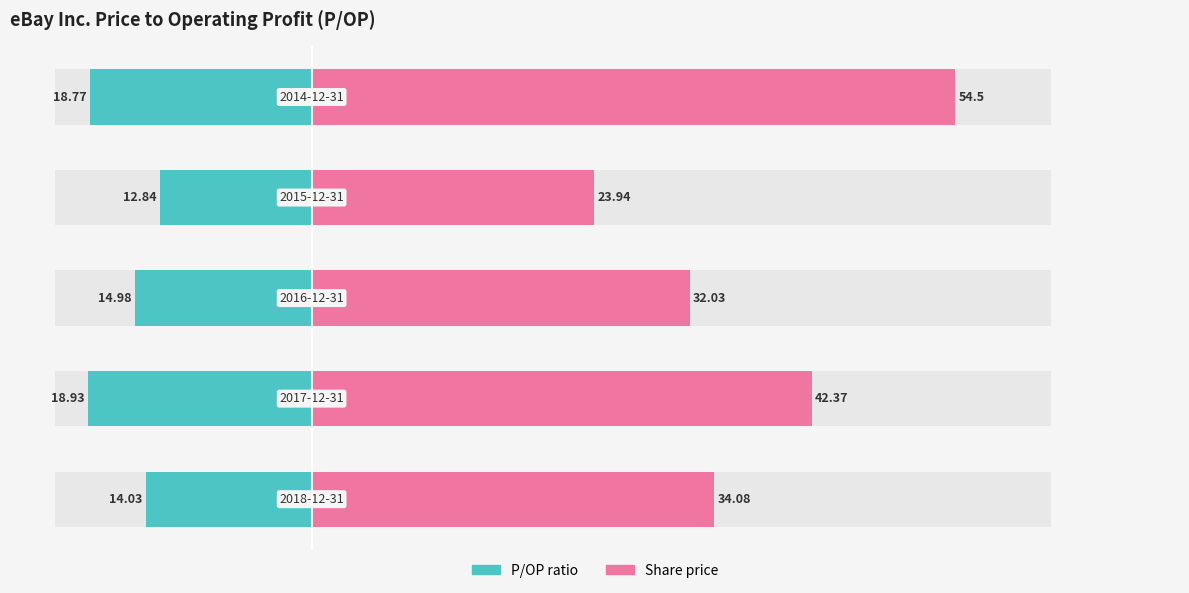

List the series in order of their peak value, lowest first.

P/OP ratio, Share price